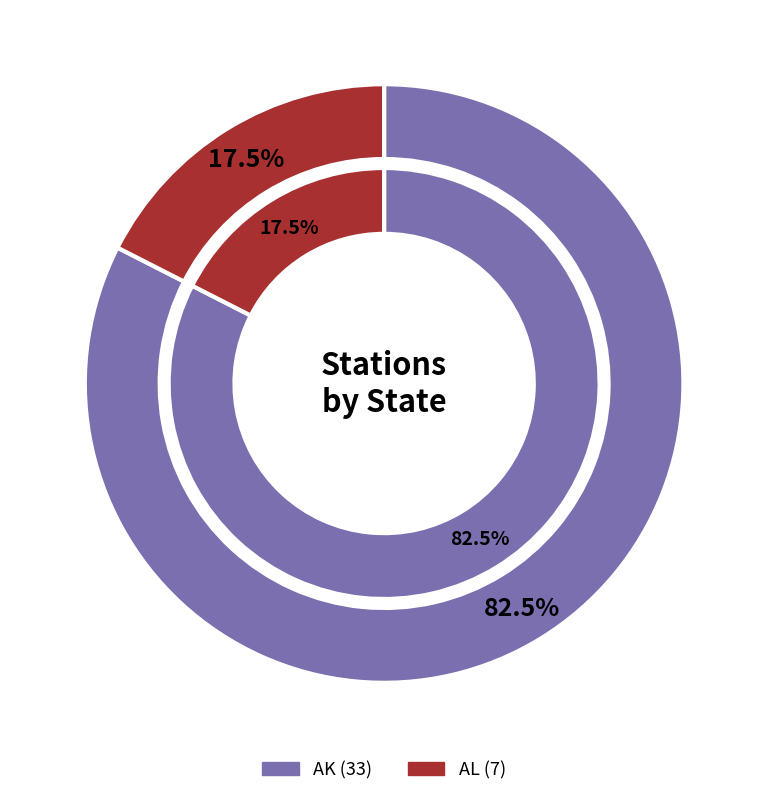

Is it true that AL is 5% of the pie?

False